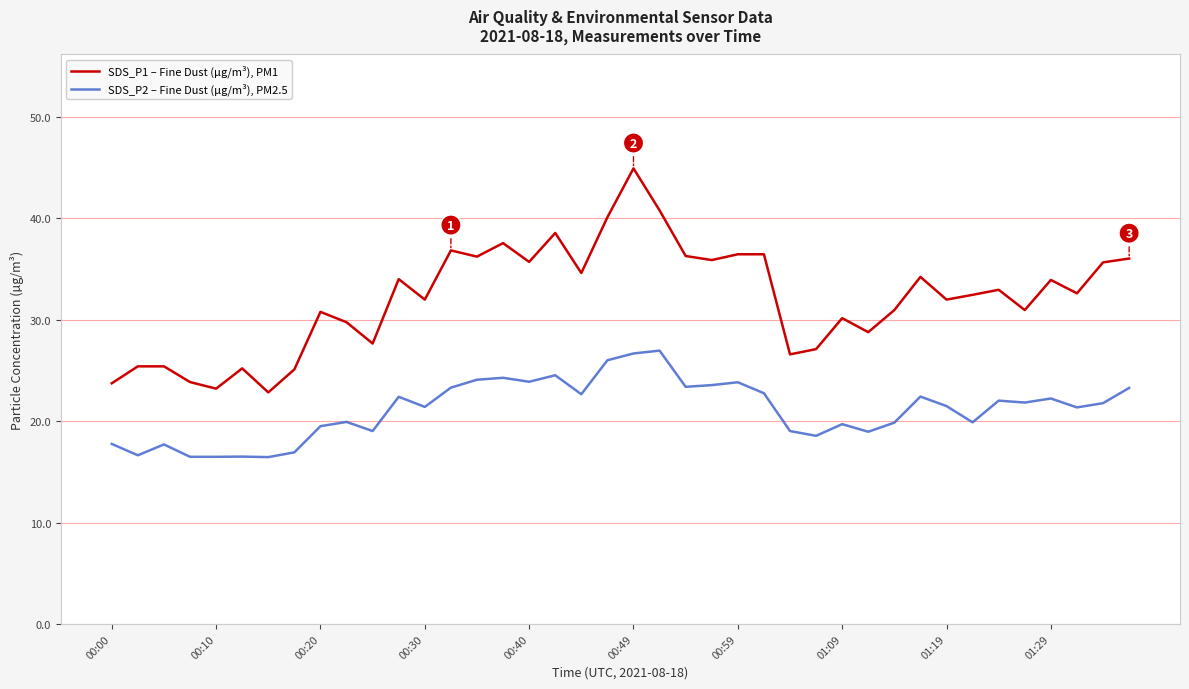

What is the difference between the maximum and minimum values in the SDS_P1 – Fine Dust (µg/m³), PM1 series?

22.1